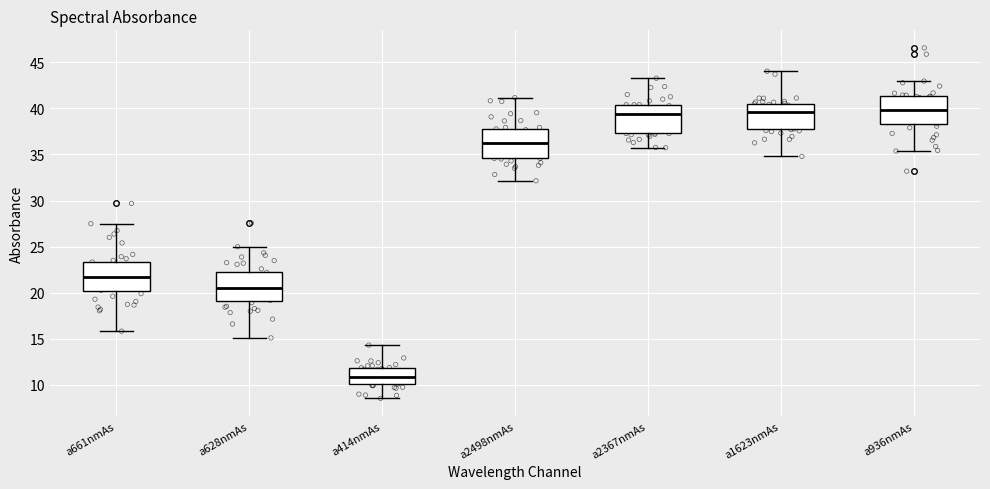

Reading left to right, transcribe this box plot: for each box, give where its median line is, the range the box spans, and where its two whiskers end, as read against the y-axis. The values are not printed on the chart, so give them approximately, as read against the axis.

a661nmAs: median 21.5, box 20.0 to 23.5, whiskers 16.0 to 27.5
a628nmAs: median 20.5, box 19.0 to 22.5, whiskers 15.0 to 25.0
a414nmAs: median 11.0, box 10.0 to 12.0, whiskers 8.5 to 14.5
a2498nmAs: median 36.0, box 34.5 to 38.0, whiskers 32.0 to 41.0
a2367nmAs: median 39.5, box 37.5 to 40.5, whiskers 35.5 to 43.5
a1623nmAs: median 39.5, box 38.0 to 40.5, whiskers 35.0 to 44.0
a936nmAs: median 40.0, box 38.5 to 41.5, whiskers 35.5 to 43.0